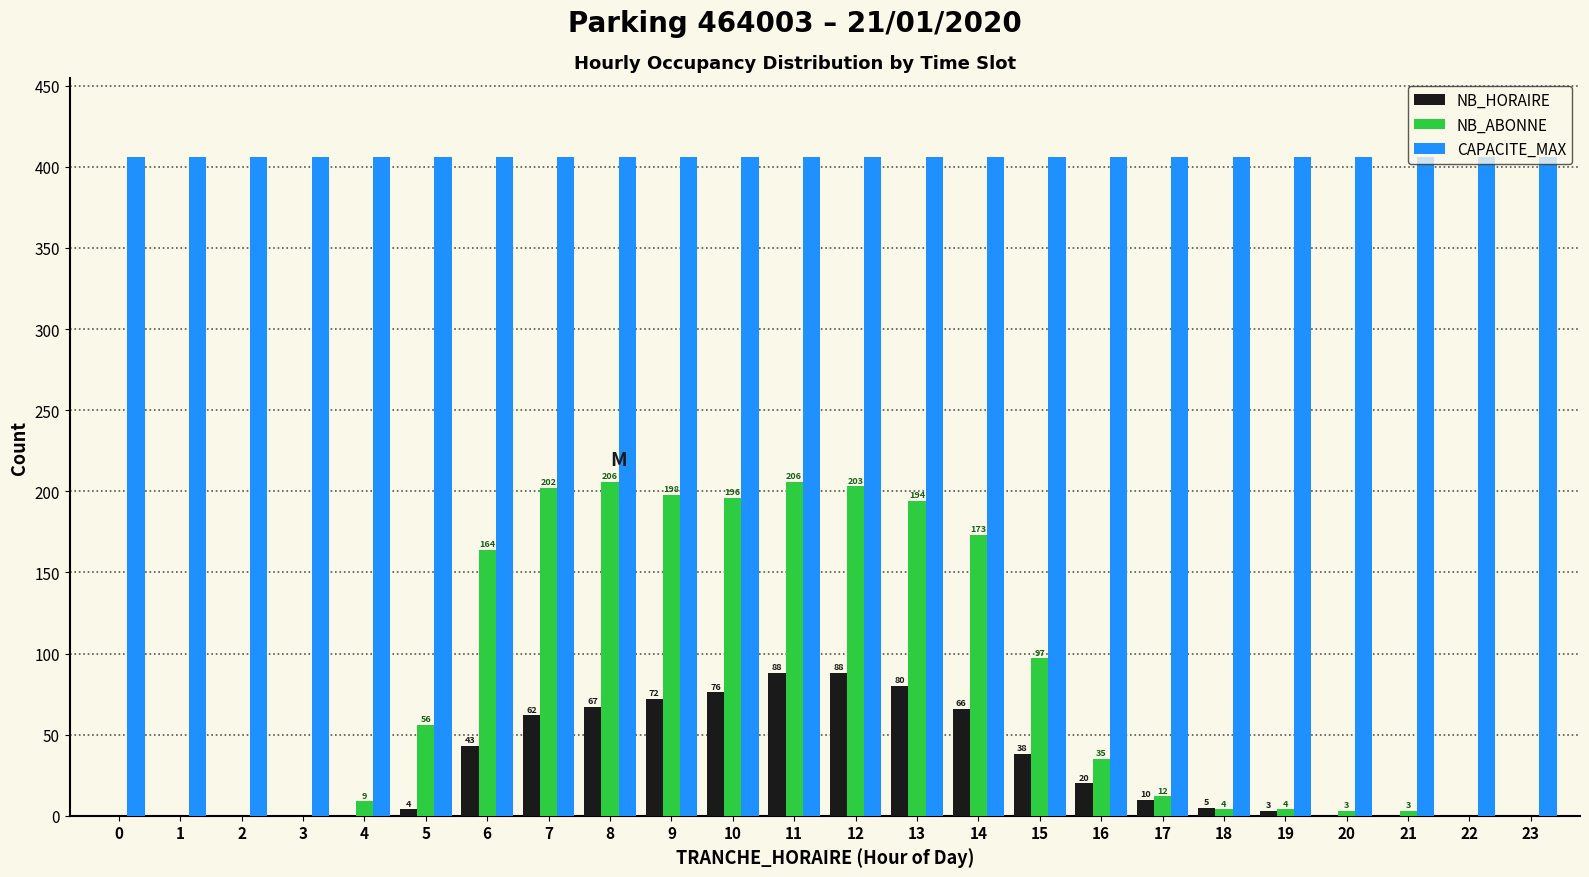

At which label is NB_ABONNE closest to 103?

15